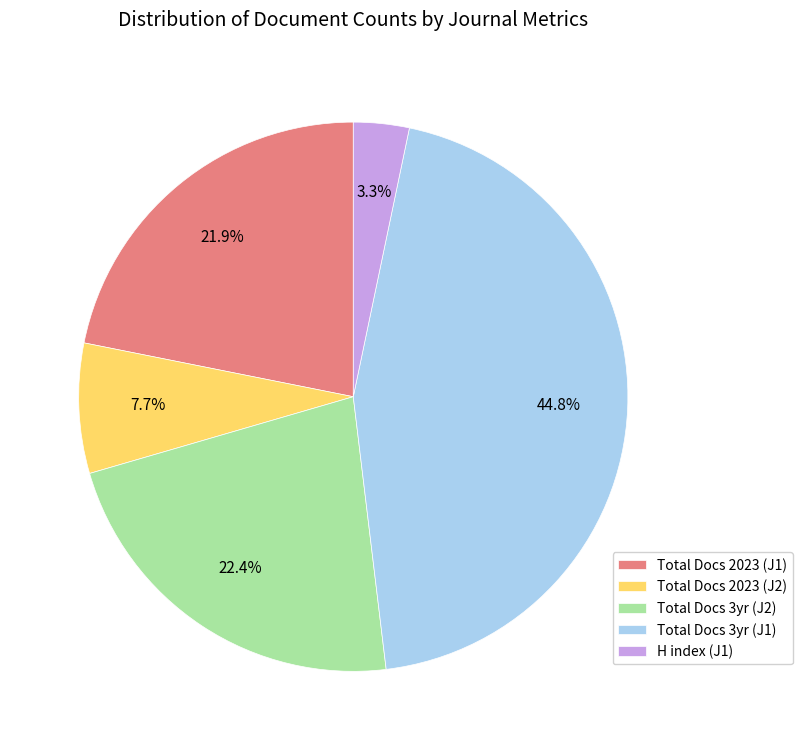

Does any single category account for the majority?

No